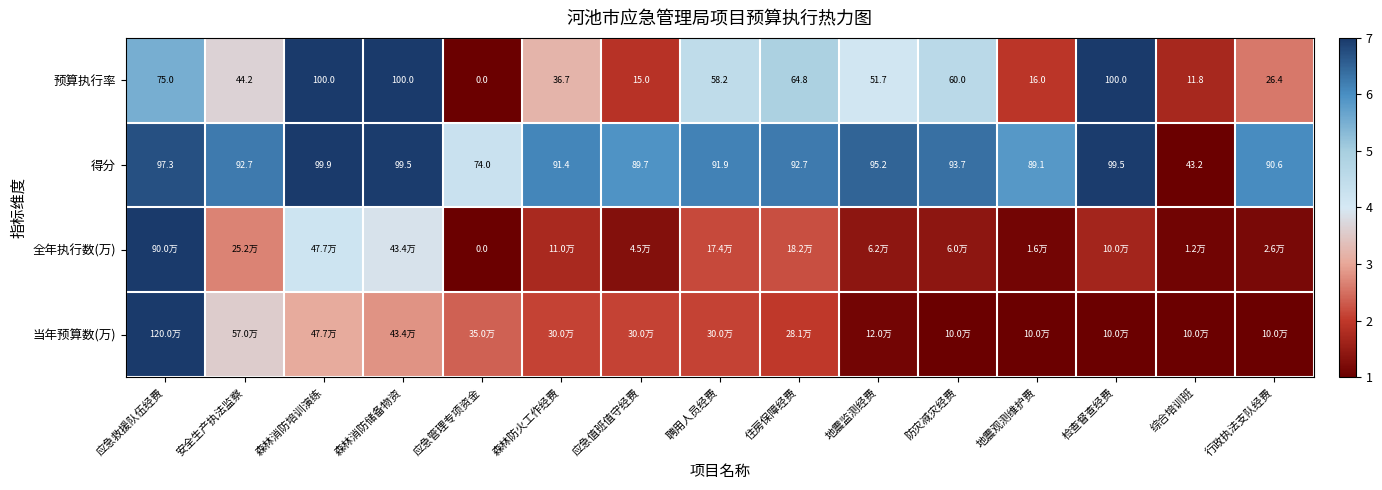

Where does the 得分 series first go above 92?

应急救援队伍经费